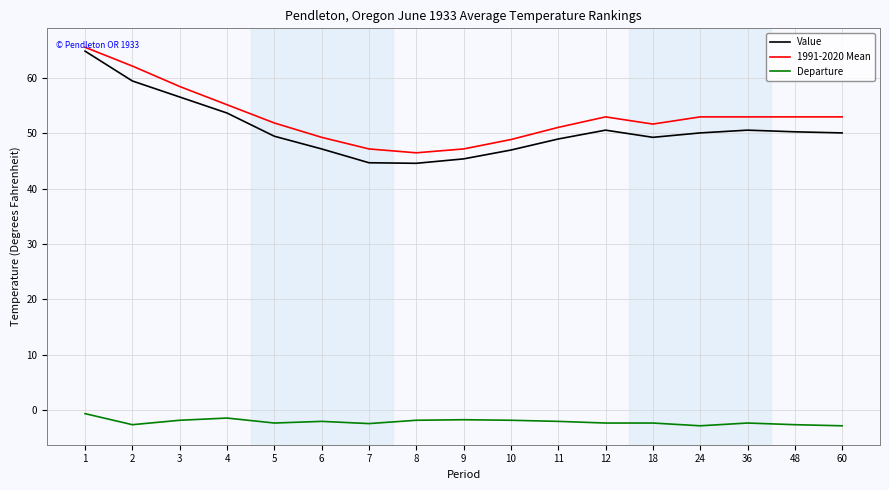

Between 1 and 24, which series saw the biggest shift?

Value